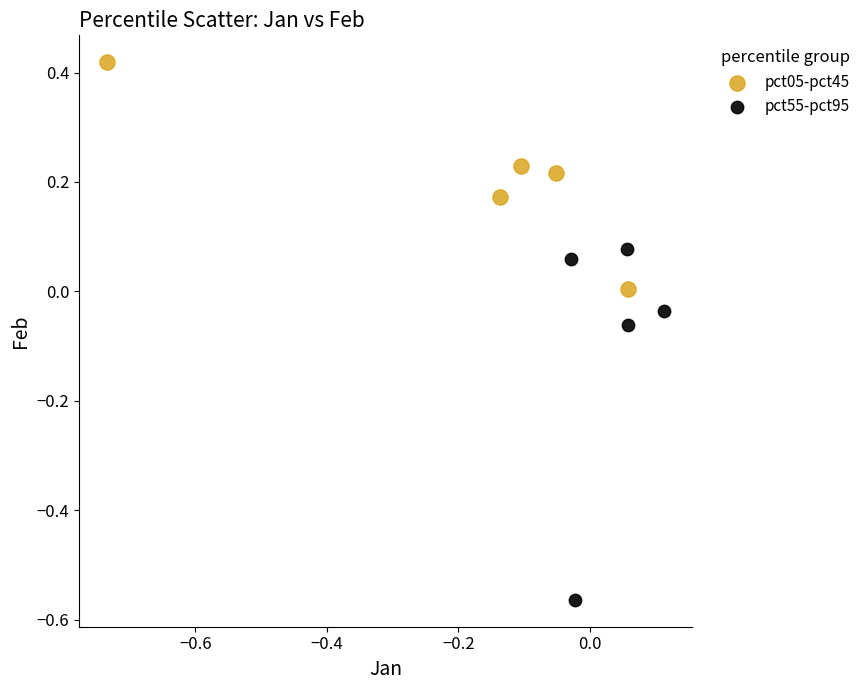

Which series reaches the minimum Y coordinate?

pct55-pct95